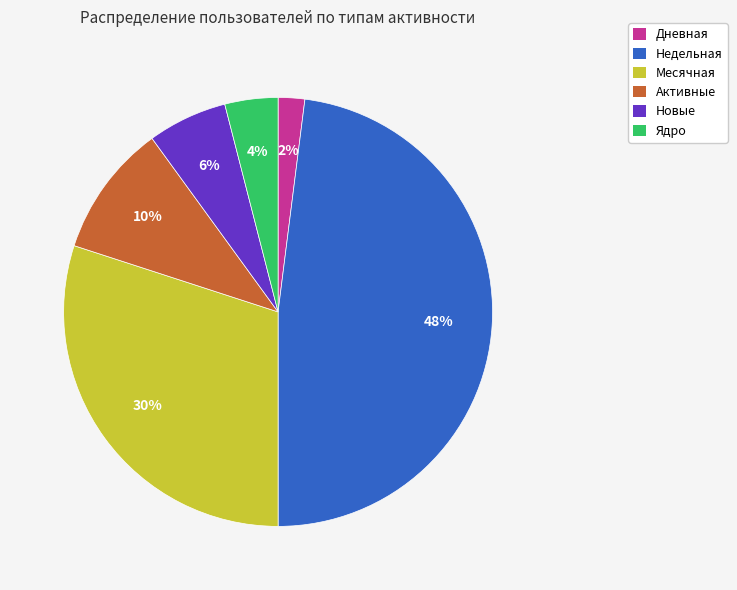

Which slice is the smallest?

Дневная